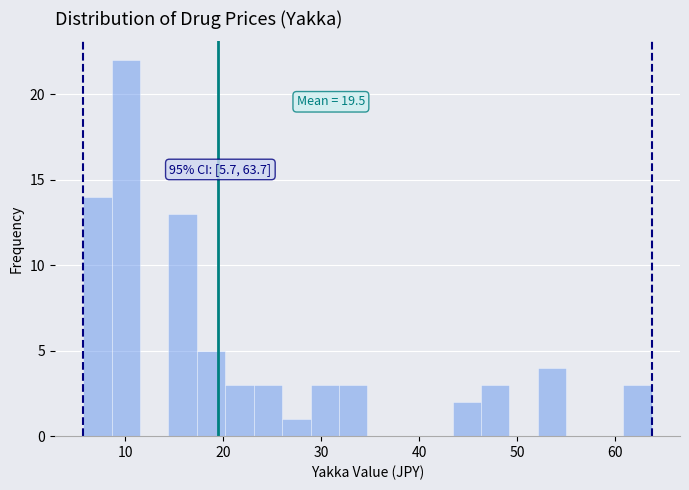

Read against the x-axis, roughly where is the centre of the tallest bar?

10